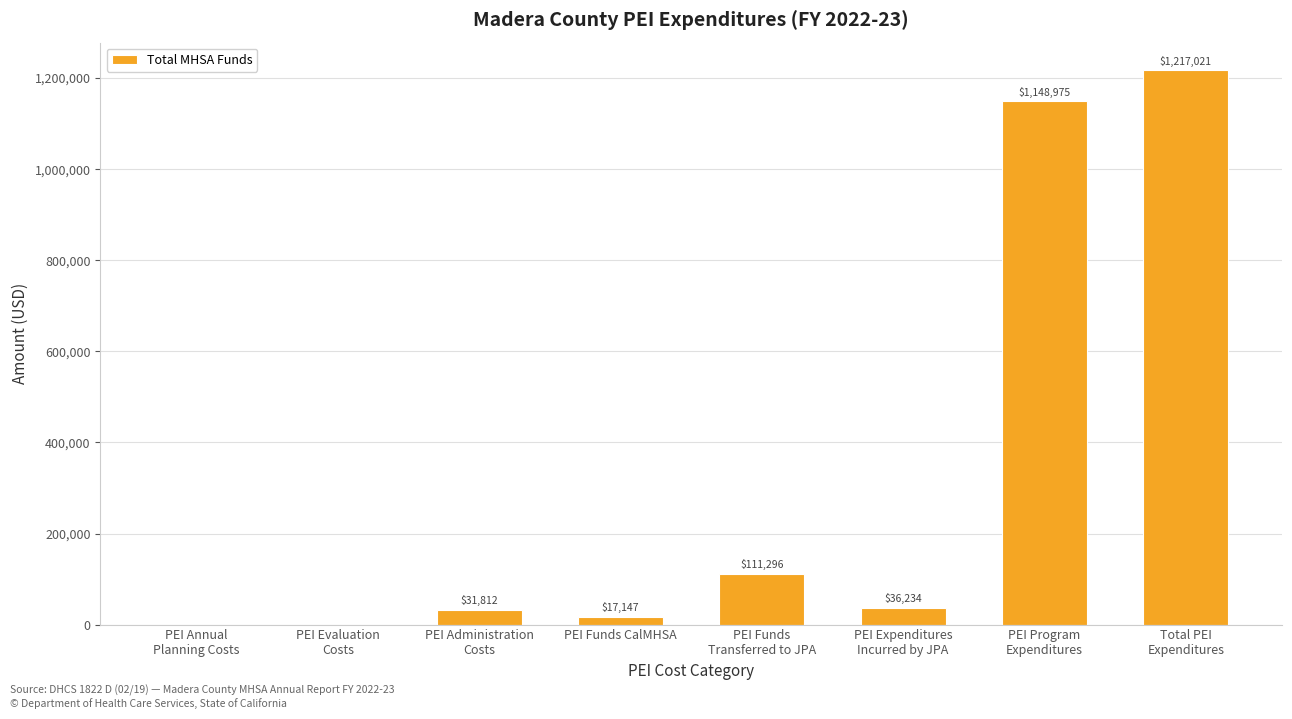

What is the maximum value shown in the chart?

1217021.2